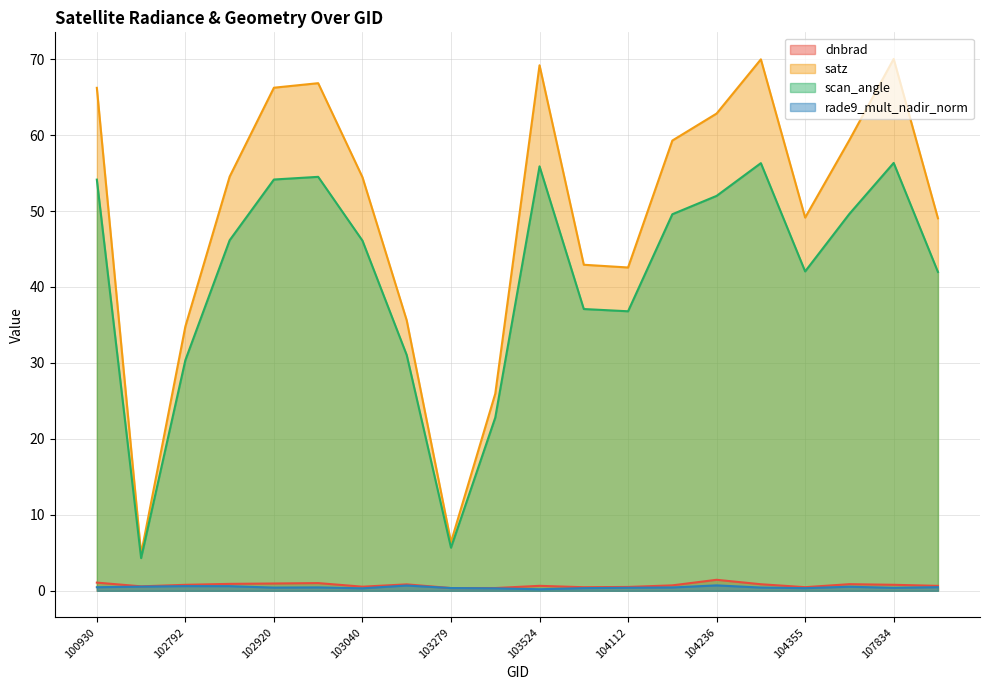

True or false: satz and scan_angle intersect in this chart.

False